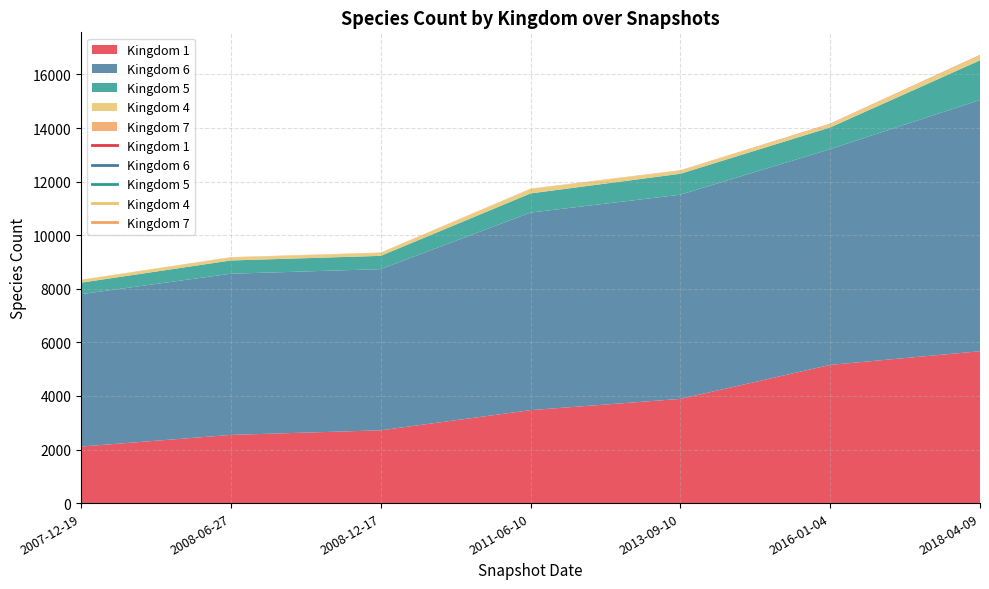

Where is 4 nearest to the value 133?

2013-09-10